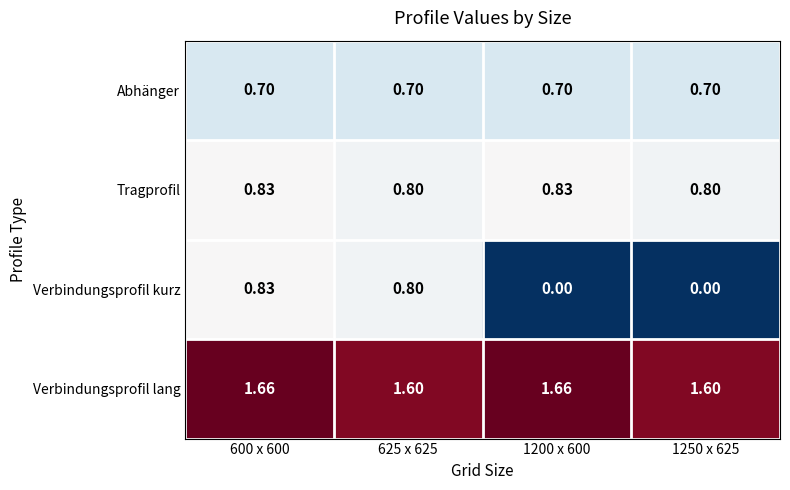

Which series has the largest total across all categories?

Verbindungsprofil lang